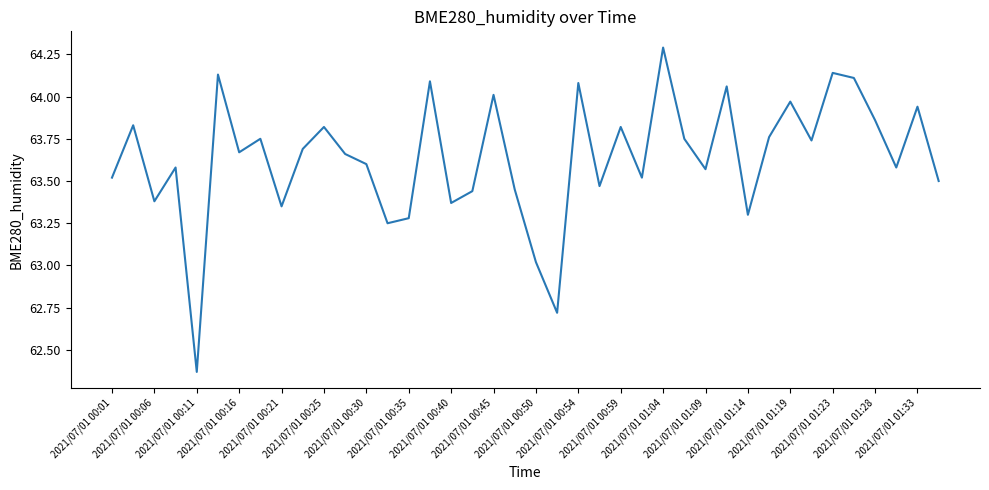

What is the greatest value displayed?

64.3